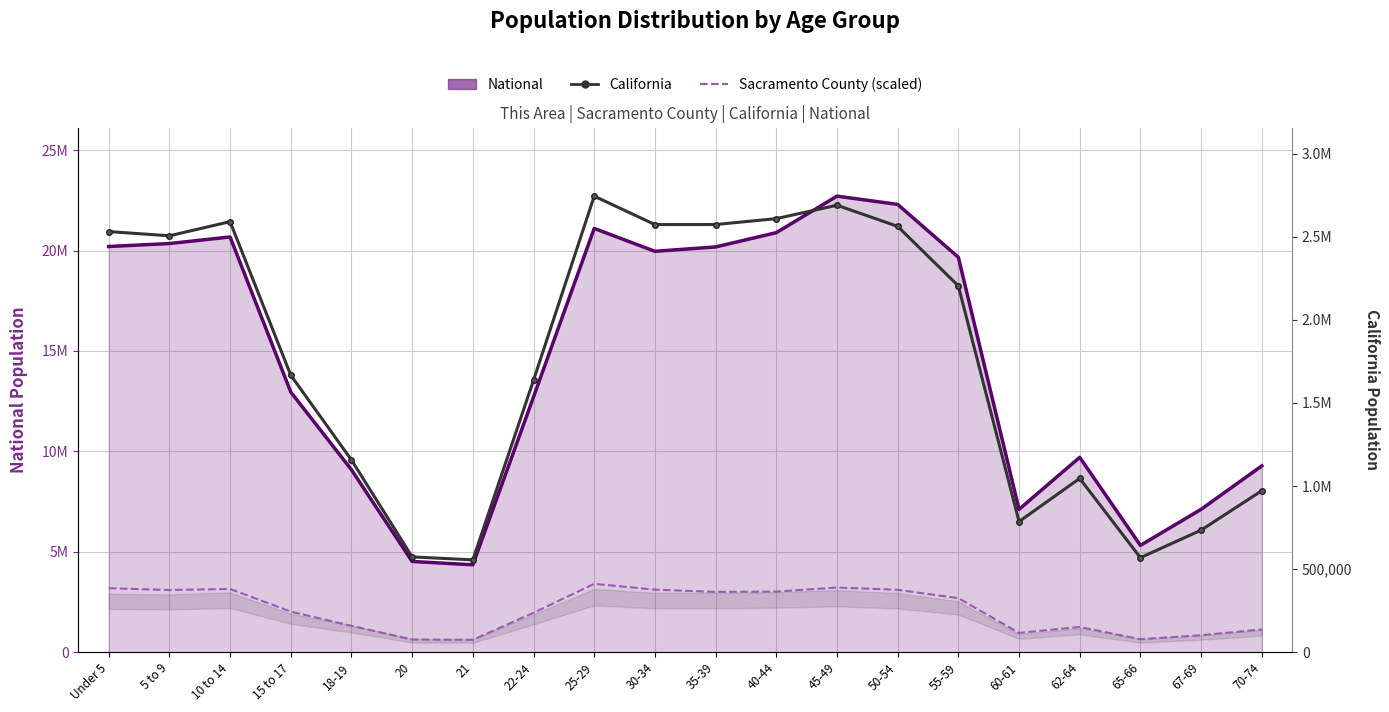

Which series has the largest total across all categories?

National